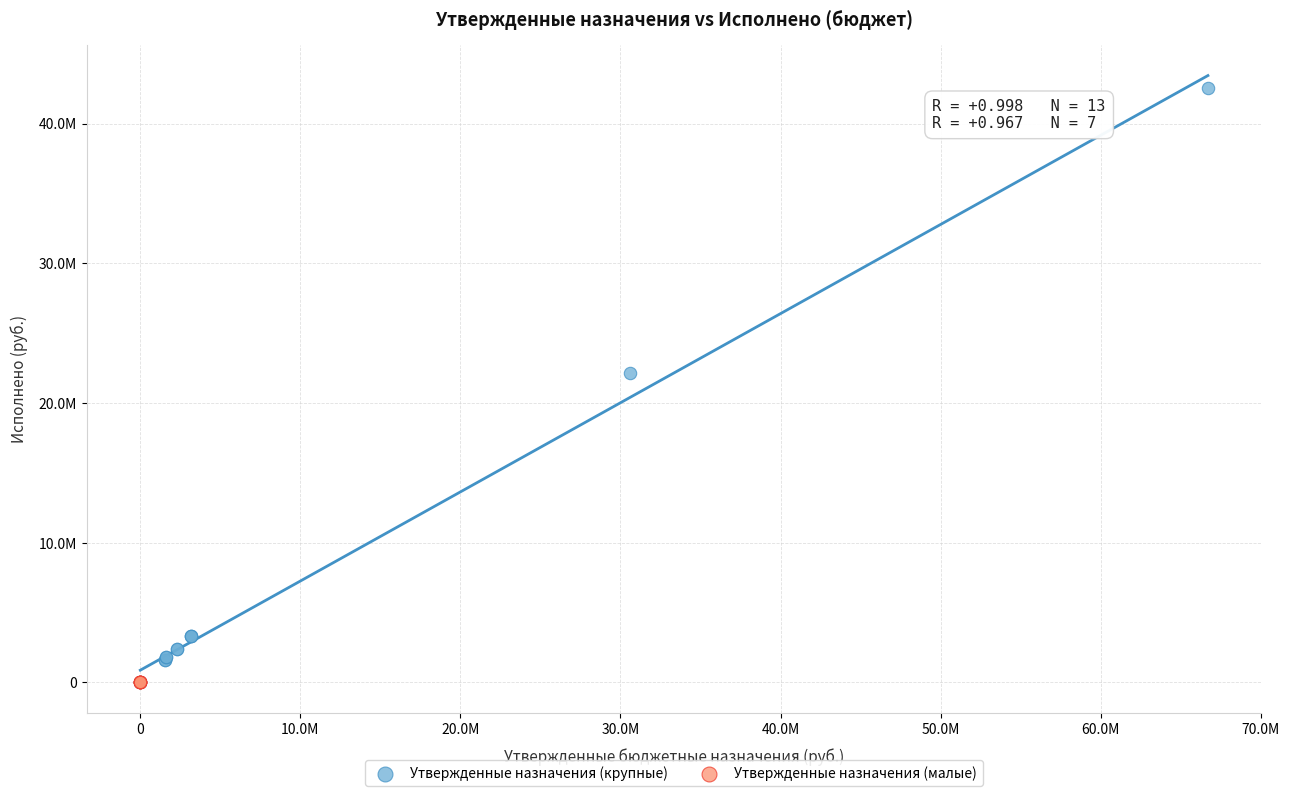

What are all the series names shown in the legend?

Утвержденные назначения (крупные), Утвержденные назначения (малые)